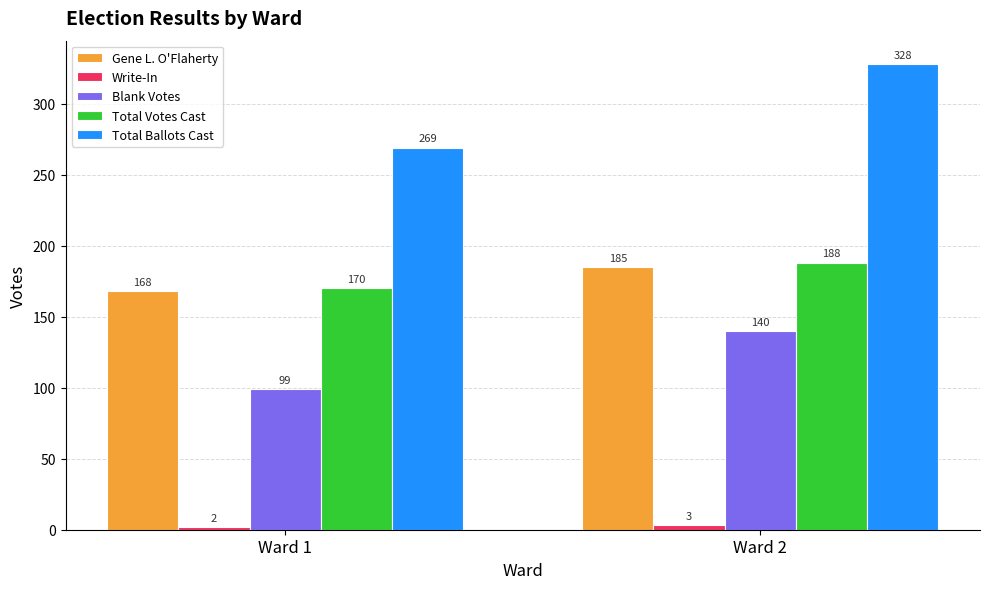

Count the number of categories in the chart.

2